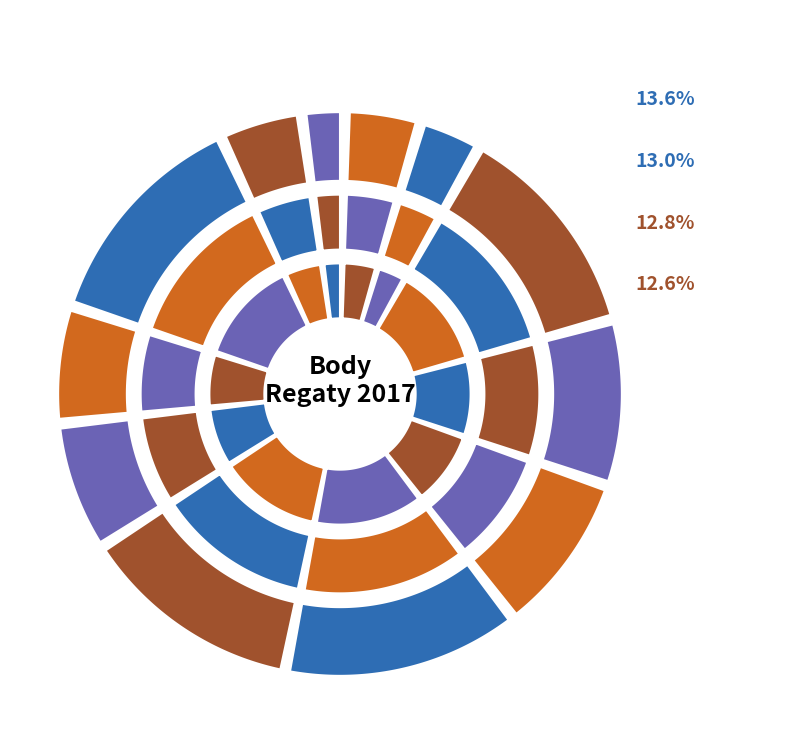

How many slices are in this pie chart?

12